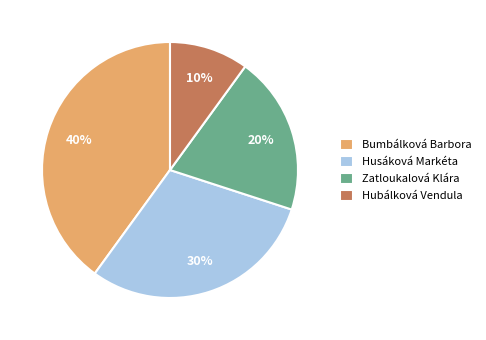

Combined, do Zatloukalová Klára and Hubálková Vendula account for over 50%?

No